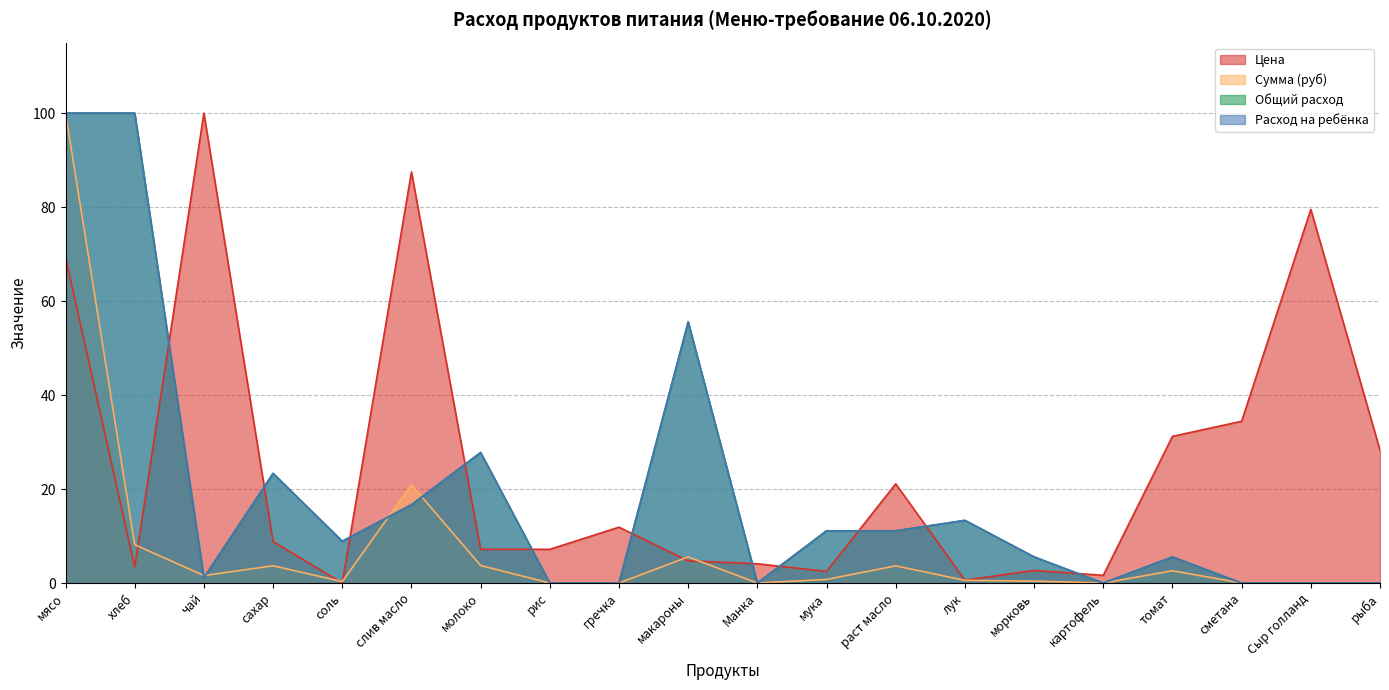

Is the value of Цена at сметана greater than the value of Сумма (руб) at гречка?

Yes